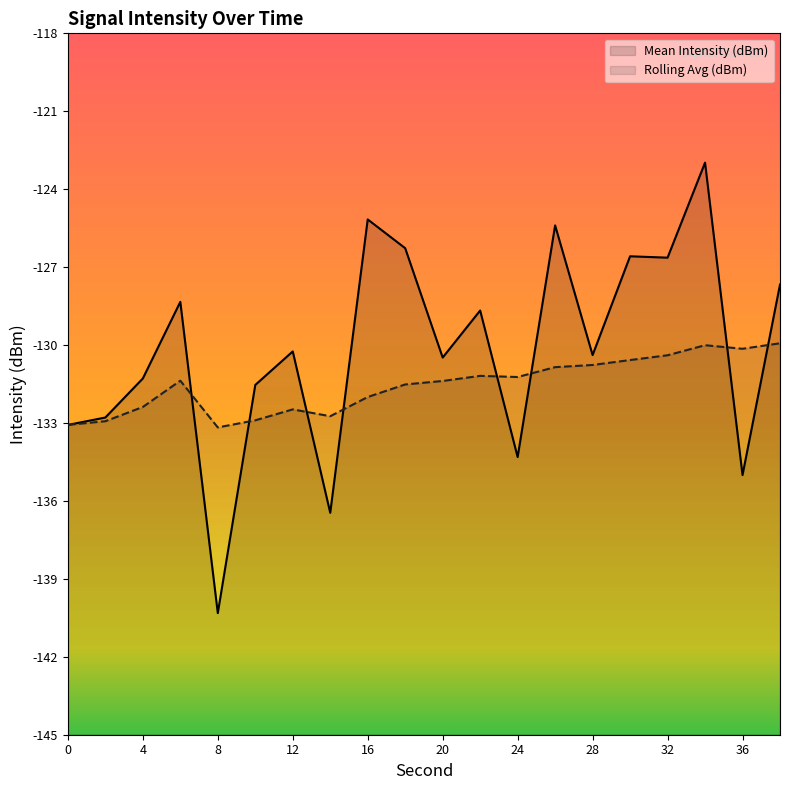

What is the sum of the Mean Intensity (dBm) values at 10 and 6?

-259.9